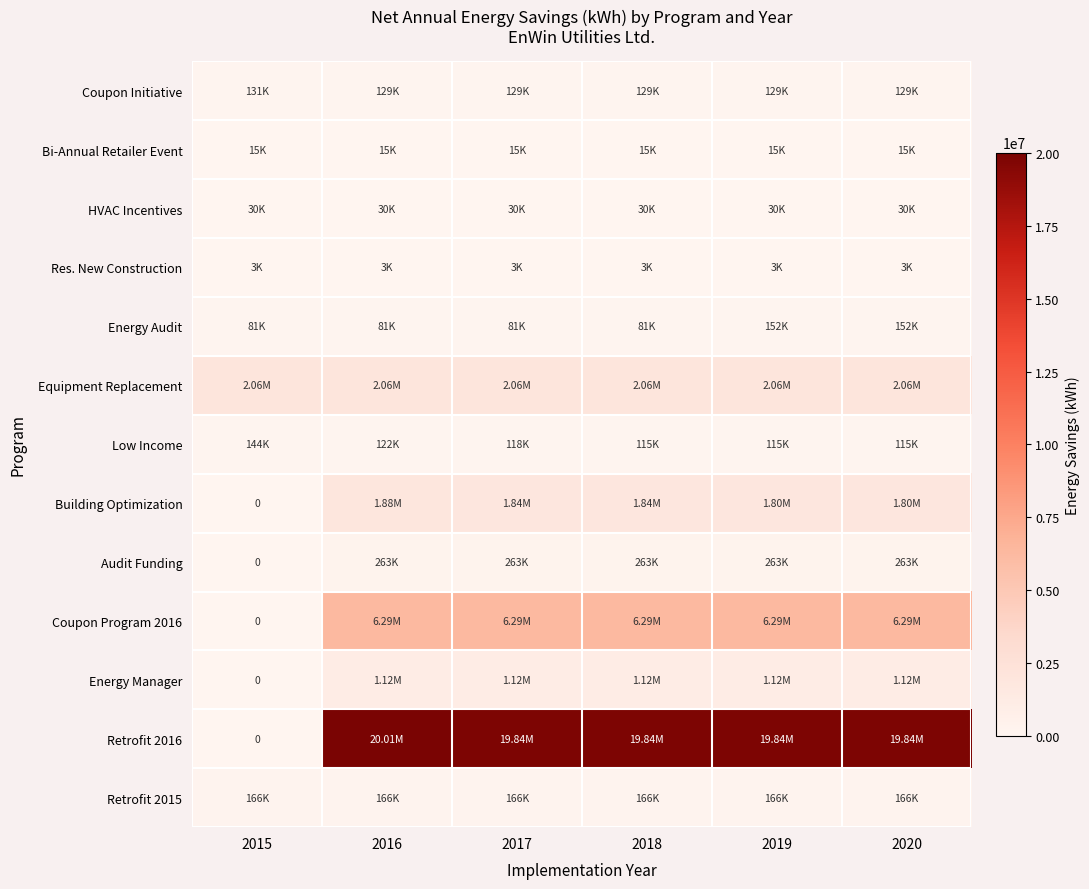

The Energy Audit series shows 80960.4 at 2017. True or false?

True